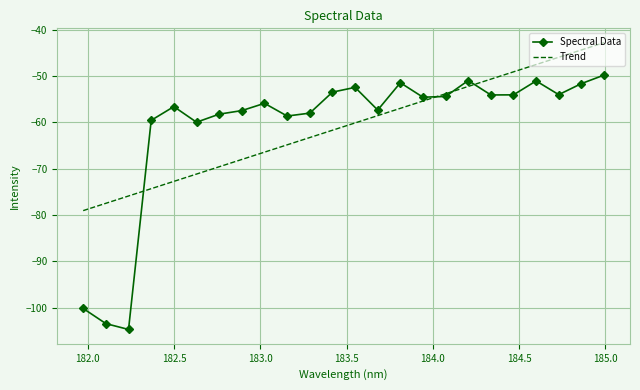

What is the maximum value shown in the chart?

-42.8